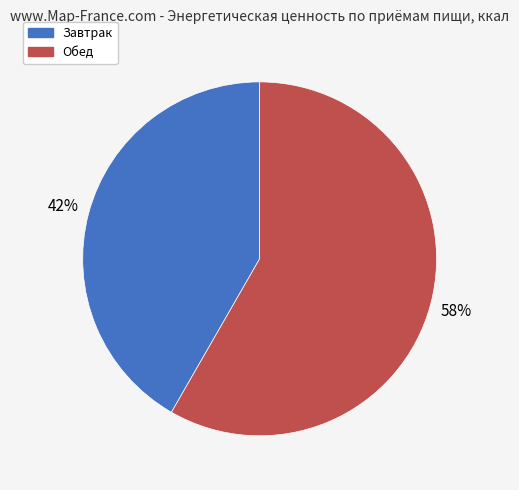

Rank the categories by value from highest to lowest.

Обед, Завтрак